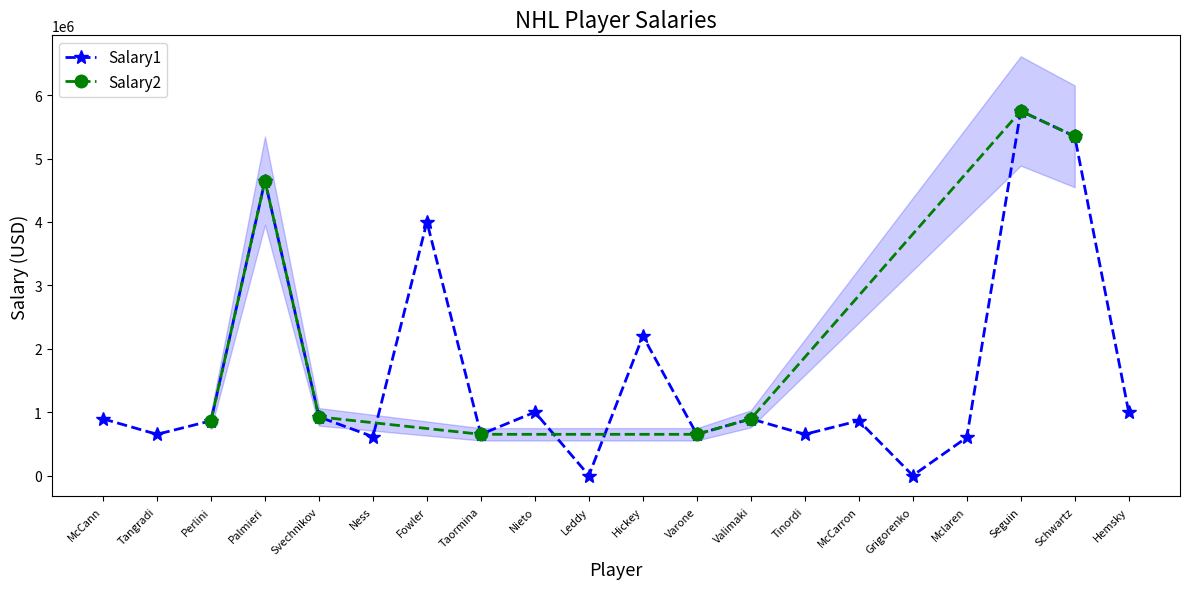

How many interior local valleys (lower than both neighbors) does the data have?

7